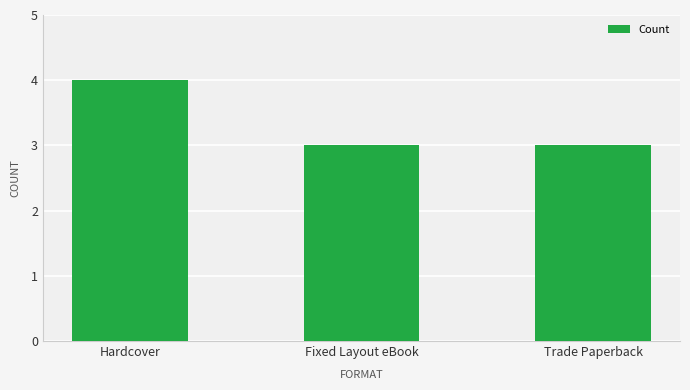

Is it true that the value at Fixed Layout eBook is 3?

True